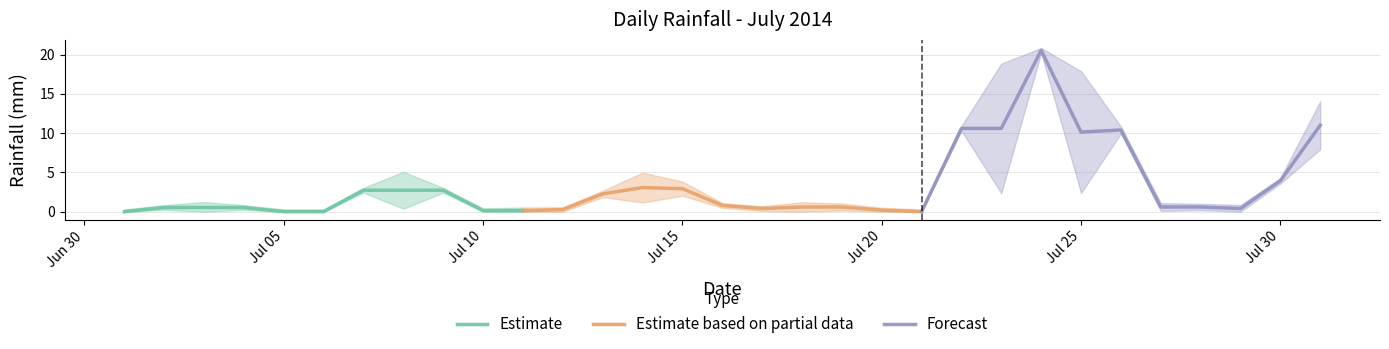

After their last crossing, which series has the higher values: Estimate or Estimate based on partial data?

Estimate